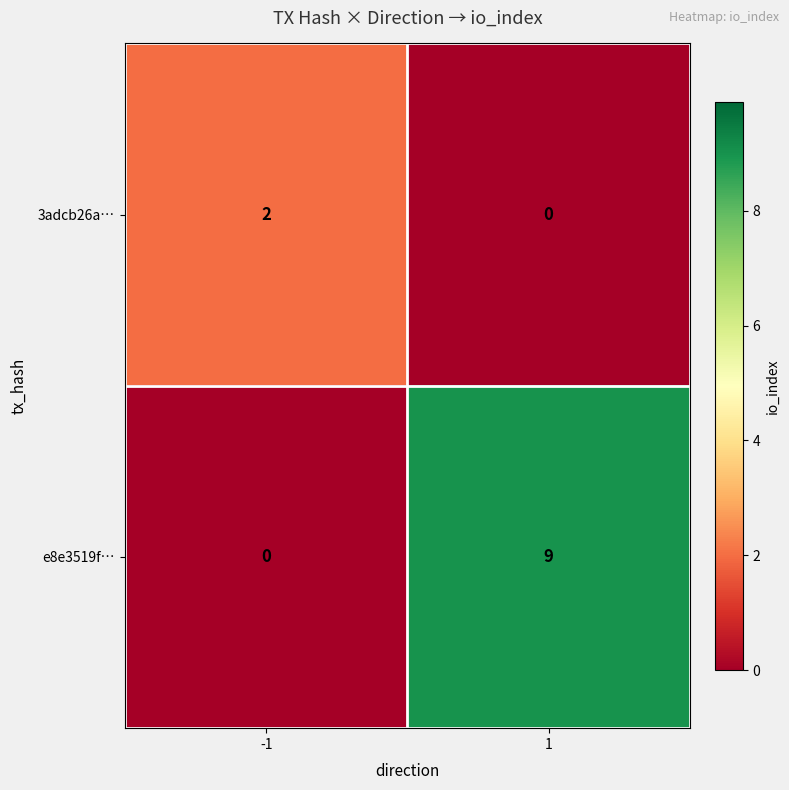

The value of 3adcb26a… at 1 is 0. True or false?

True